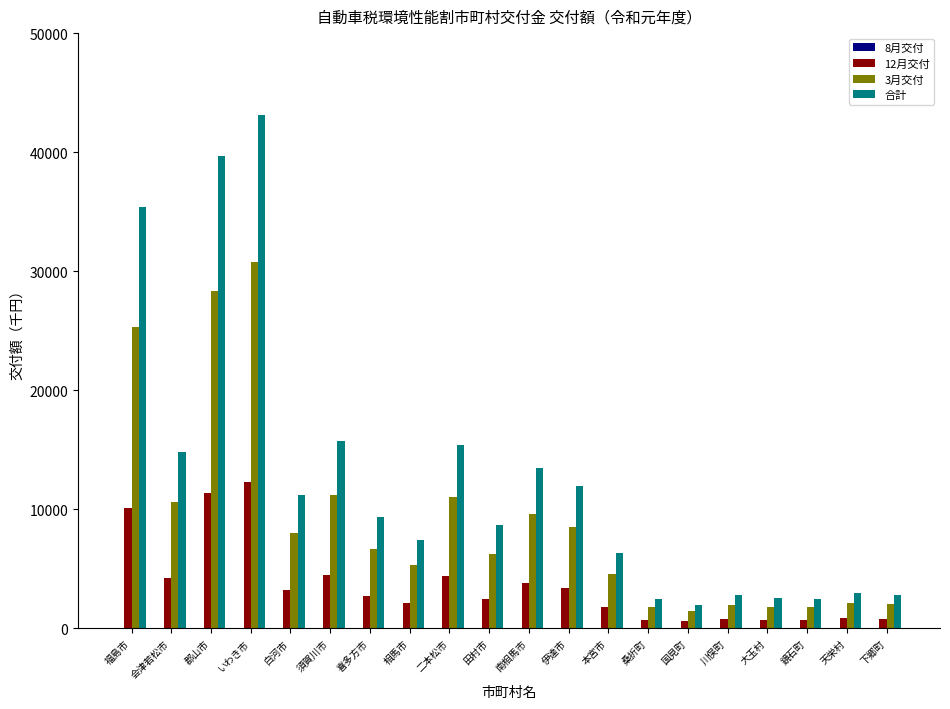

How many data points in 合計 are less than 9337?

10